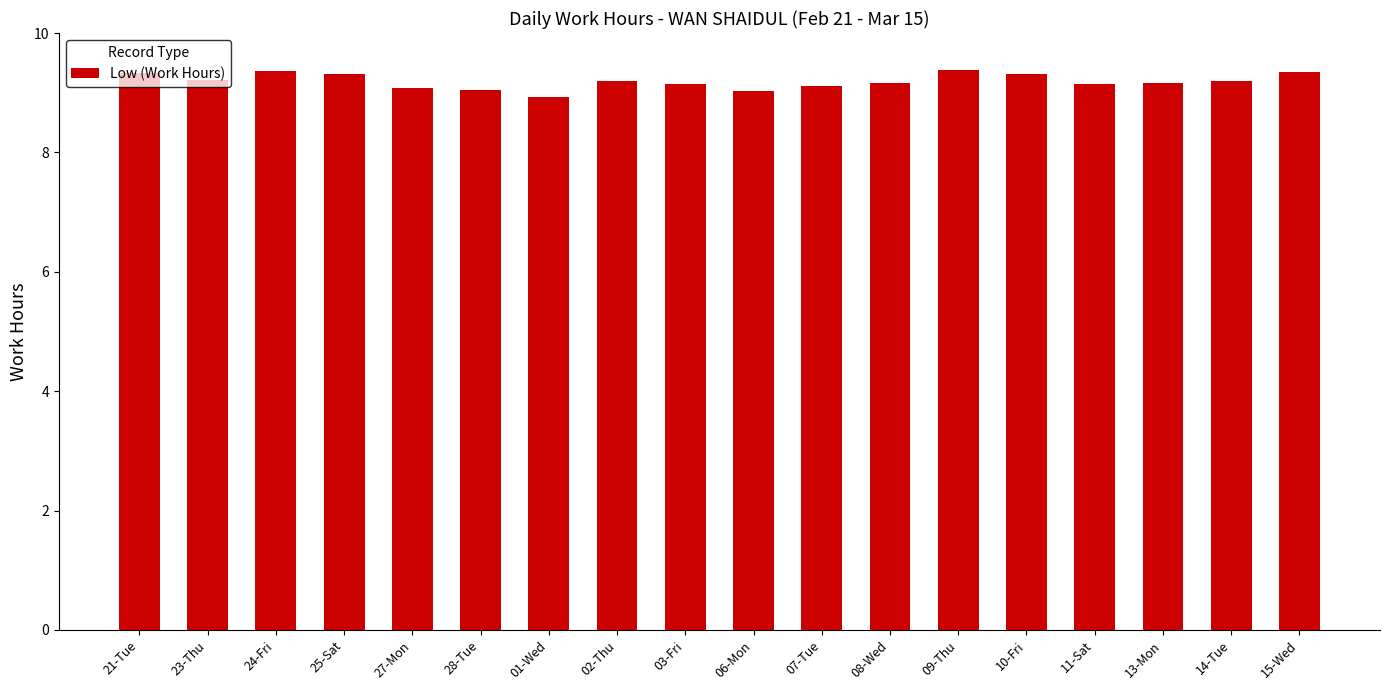

What is the label of the 8th bar from the left?

02-Thu